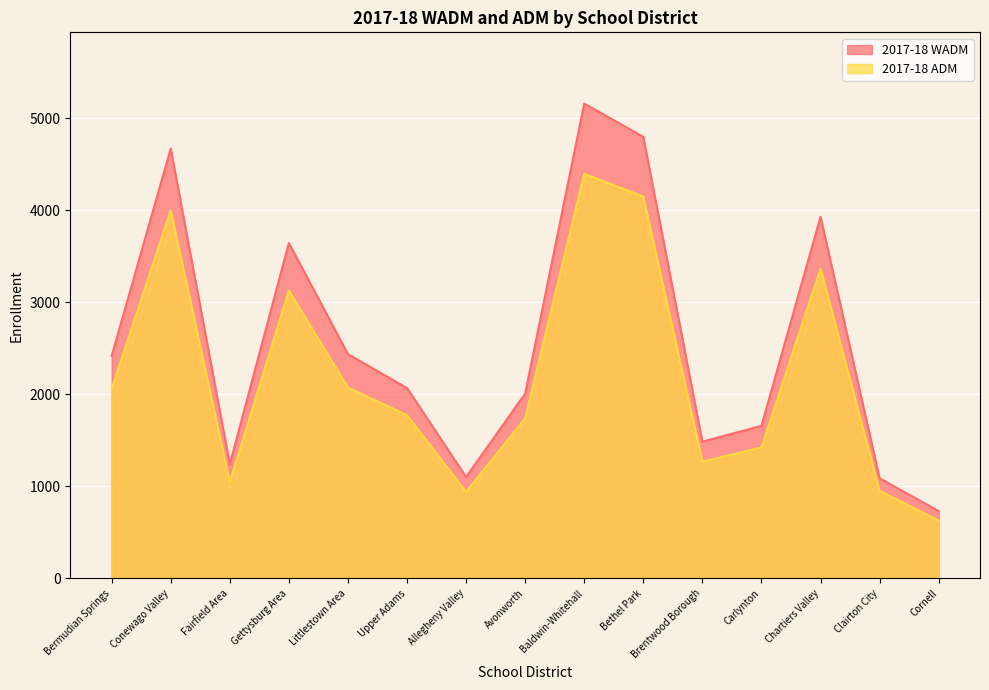

Where is the first local maximum for 2017-18 WADM?

Conewago Valley